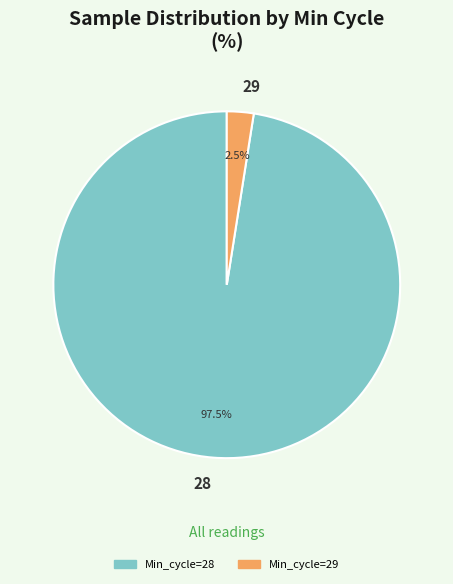

Rank the categories by value from highest to lowest.

28, 29